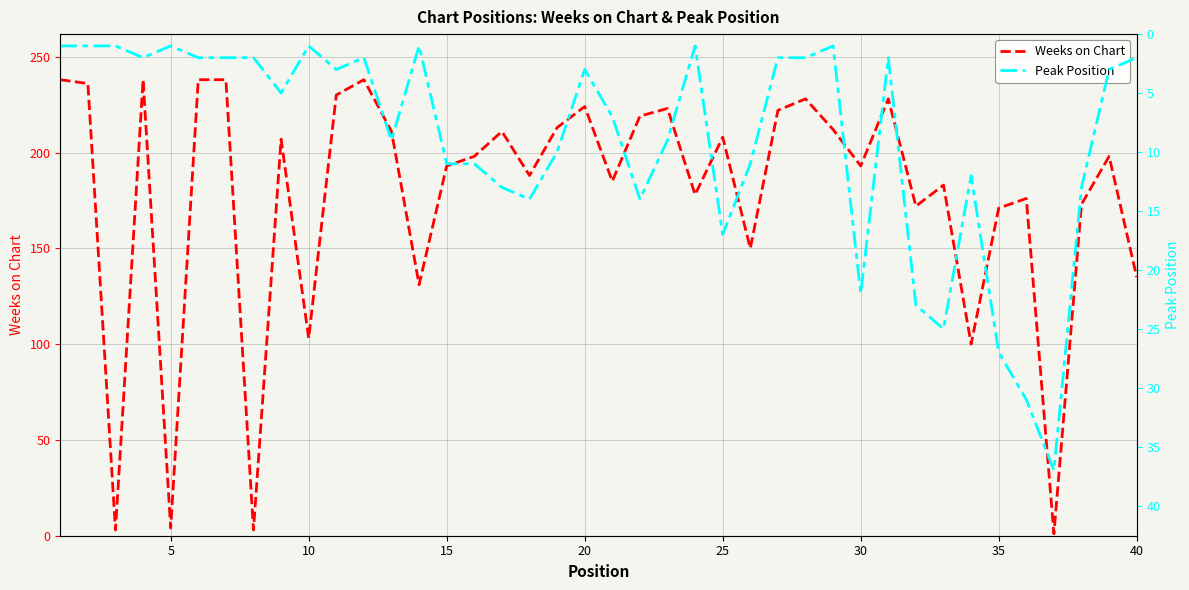

Is the value of Peak Position at 10 greater than the value of Weeks on Chart at 34?

No